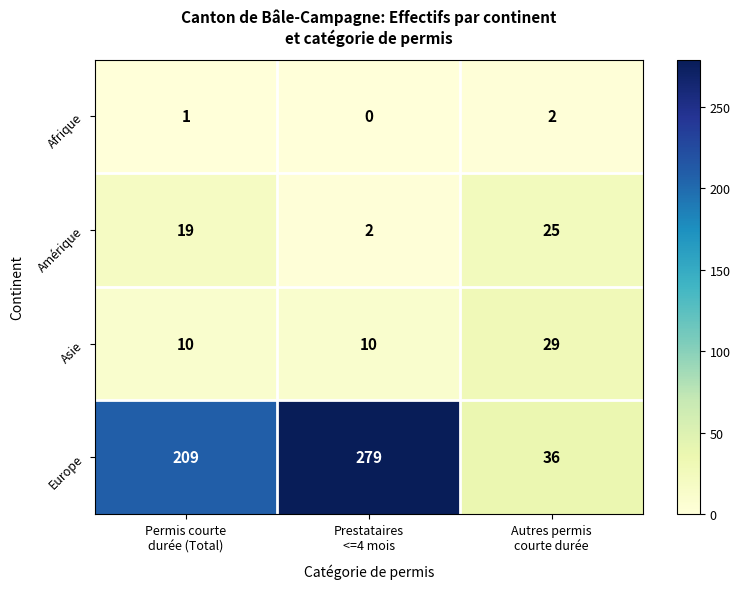

Rank the series by their maximum value, from highest to lowest.

Europe, Asie, Amérique, Afrique